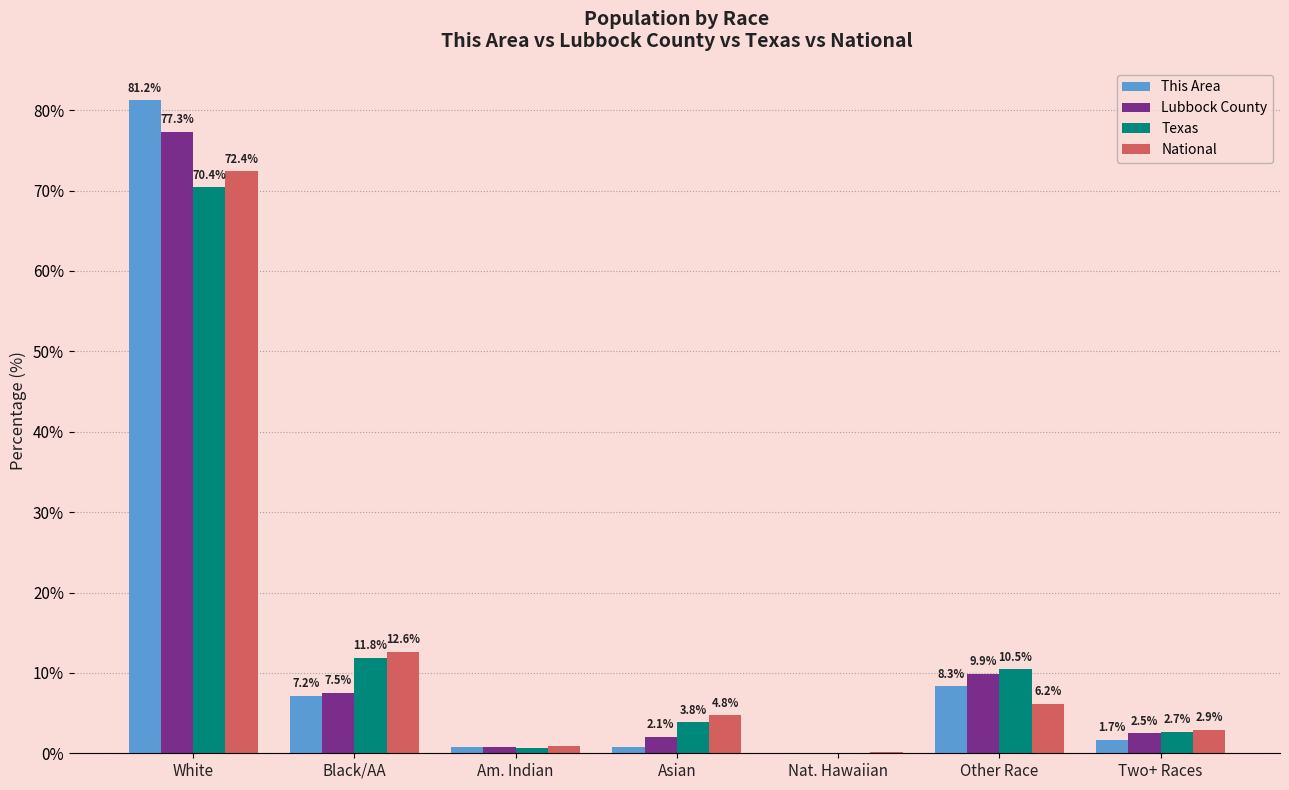

What is the difference between the This Area values at White and Black/AA?

74.0